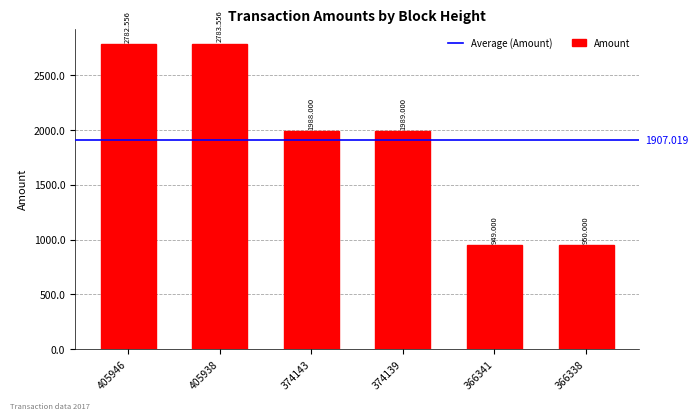

What is the average value?

1907.0